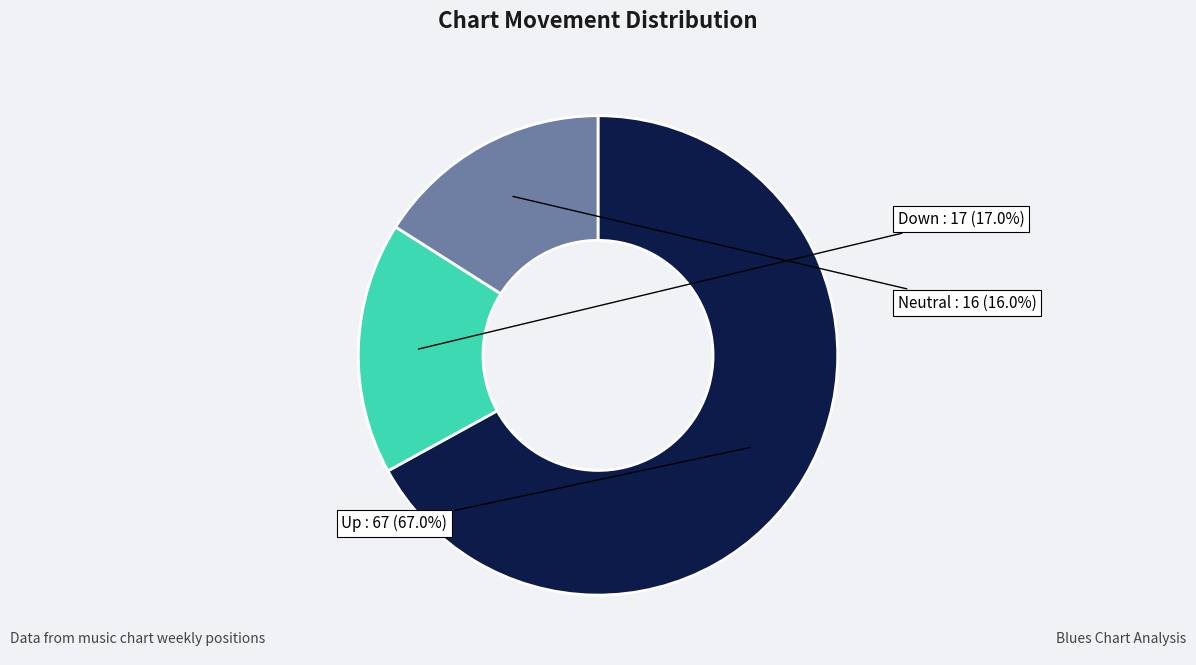

Is the sum of Neutral and Down greater than half?

No